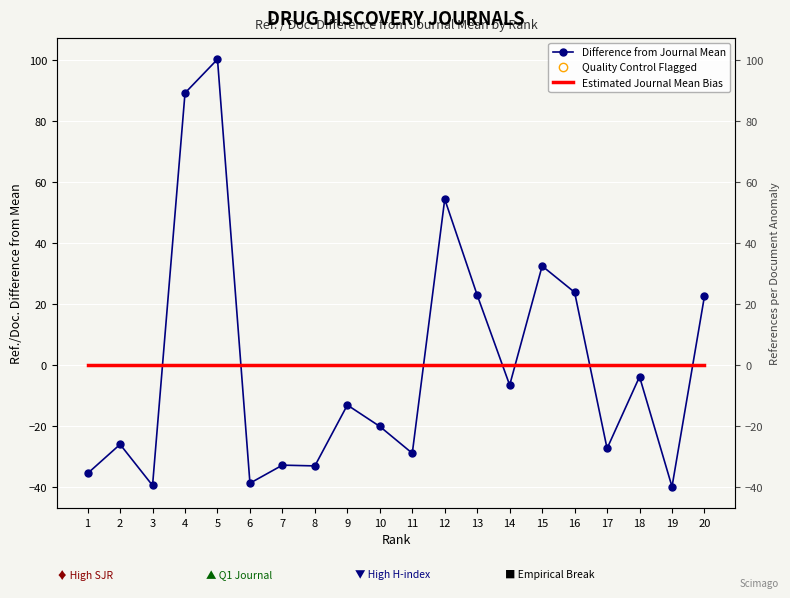

Is the value of Difference from Journal Mean at 20 greater than the value of Estimated Journal Mean Bias at 7?

Yes